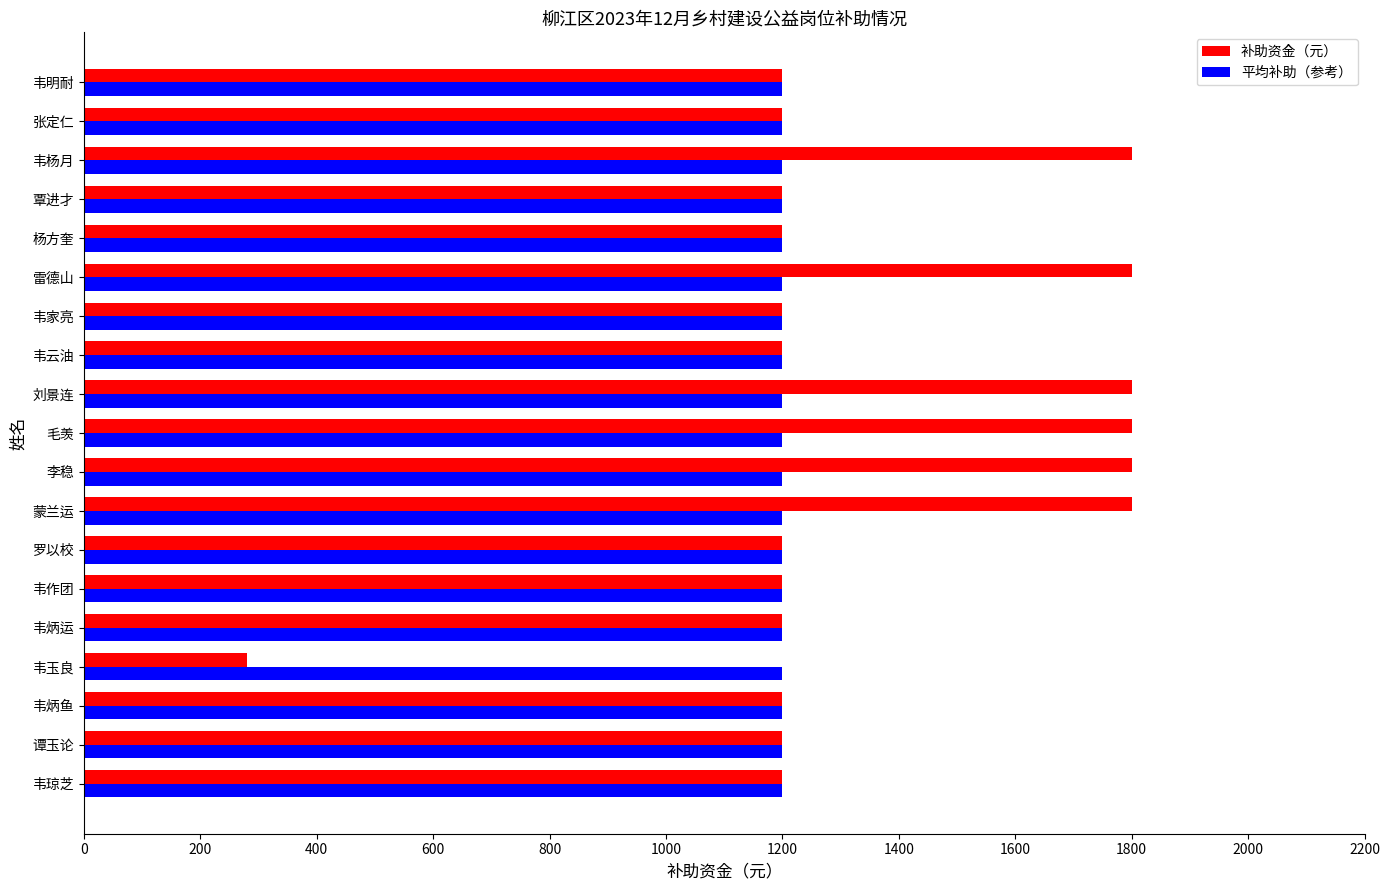

Which series has the largest total across all categories?

补助资金（元）